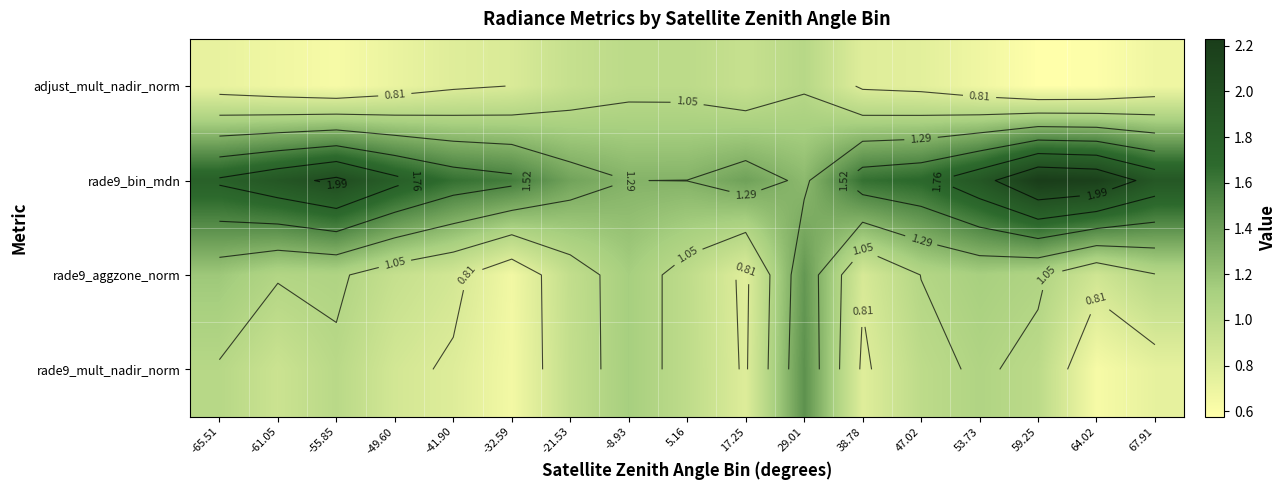

Between -41.90 and 53.73, which is larger?

-41.90